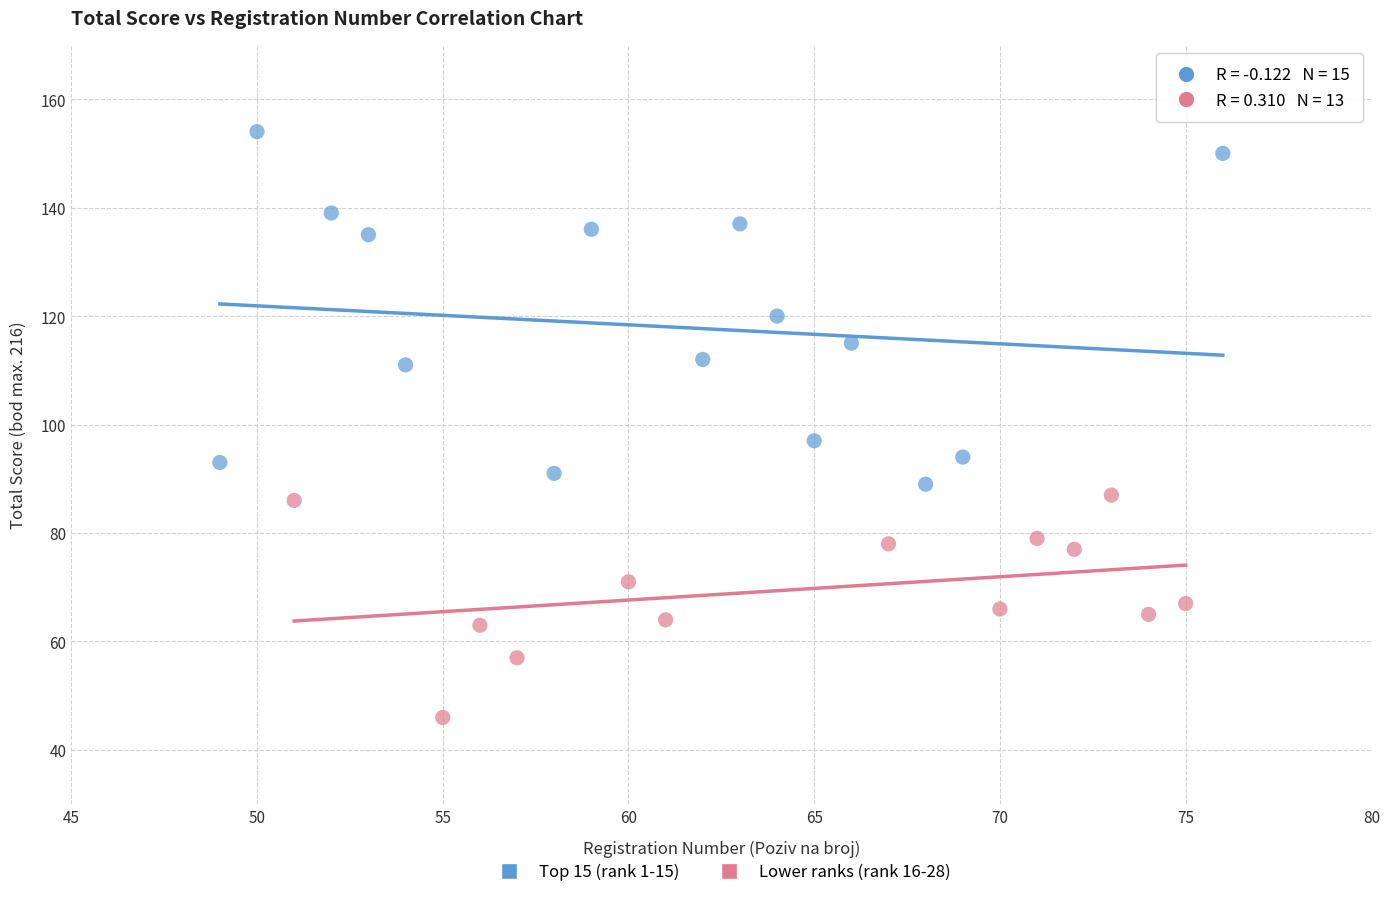

Which series reaches the maximum Y coordinate?

Top 15 (rank 1-15)